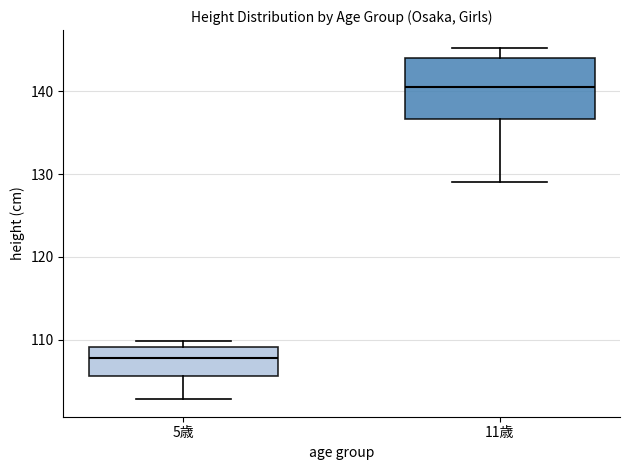

Reading left to right, transcribe this box plot: for each box, give where its median line is, the range the box spans, and where its two whiskers end, as read against the y-axis. The values are not printed on the chart, so give them approximately, as read against the axis.

5歳: median 108, box 106 to 109, whiskers 103 to 110
11歳: median 141, box 137 to 144, whiskers 129 to 145